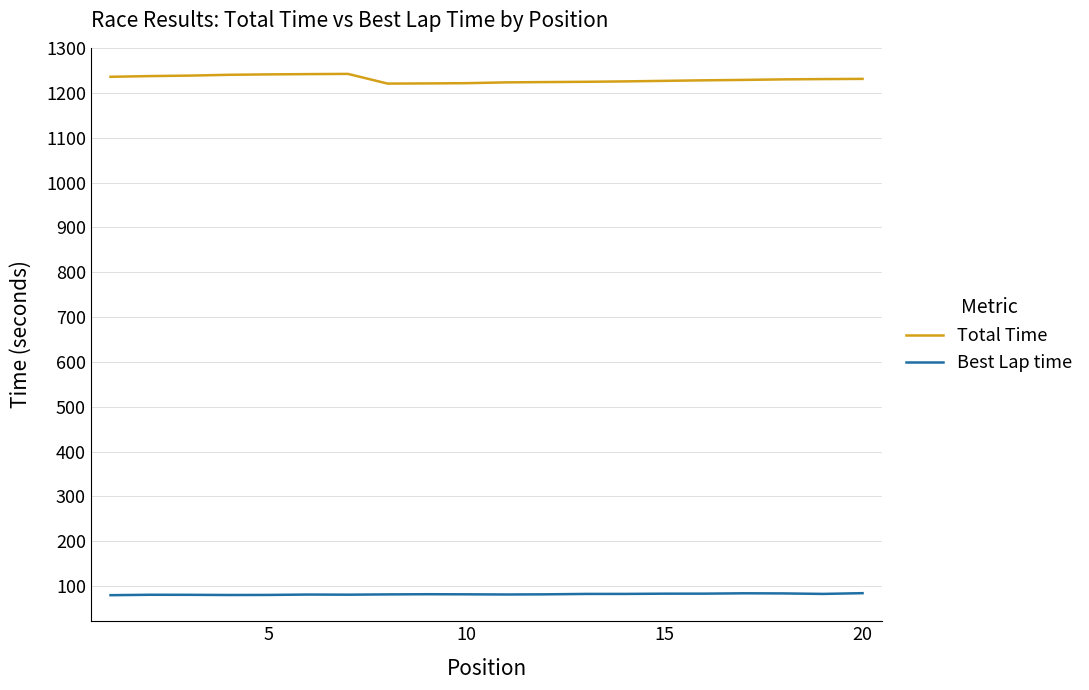

What is the average value of the Best Lap time series?

82.0